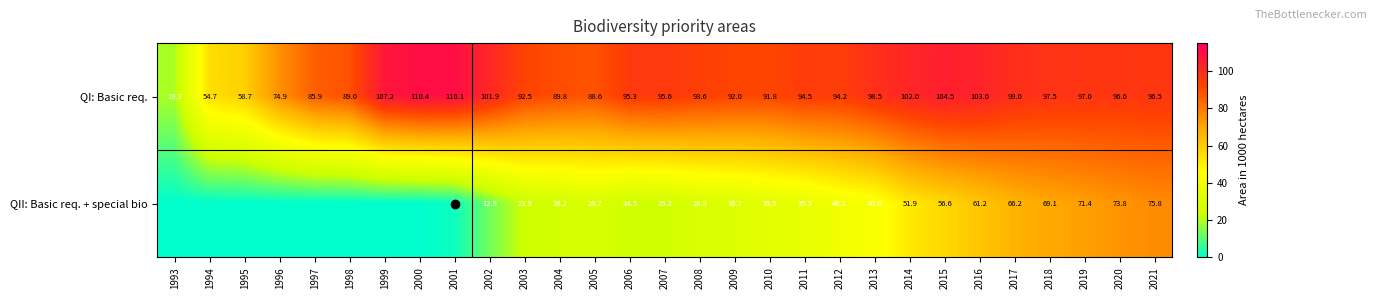

List the labels in order of QI: Basic req. value, smallest first.

1993, 1994, 1995, 1996, 1997, 2005, 1998, 2004, 2010, 2009, 2003, 2008, 2012, 2011, 2006, 2007, 2021, 2020, 2019, 2018, 2013, 2017, 2002, 2014, 2016, 2015, 1999, 2001, 2000